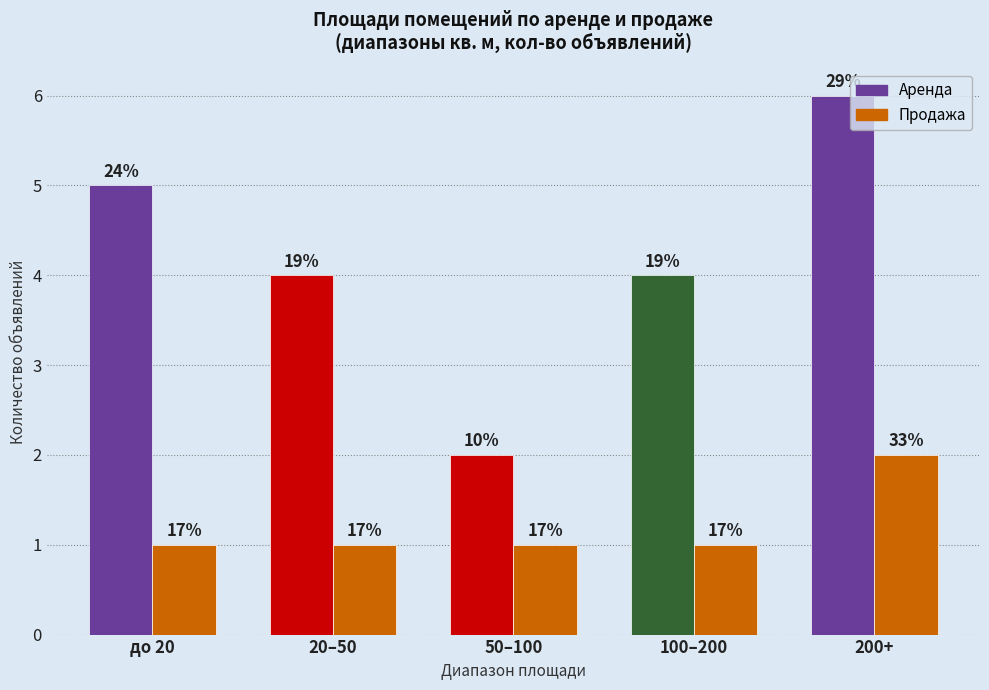

How many bars are there in each group?

2